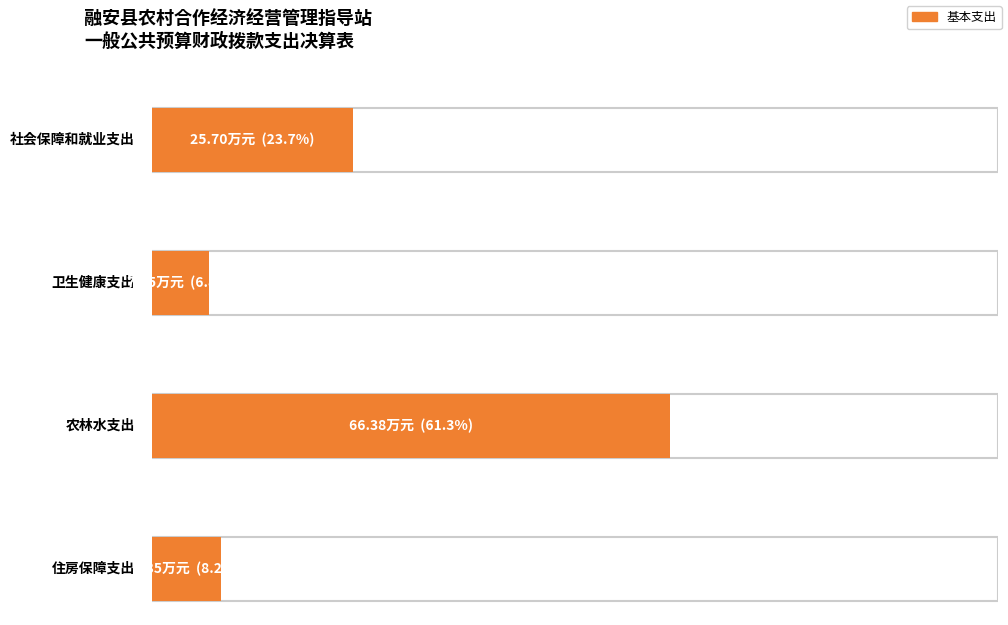

At which category does the chart reach its peak across all series?

农林水支出